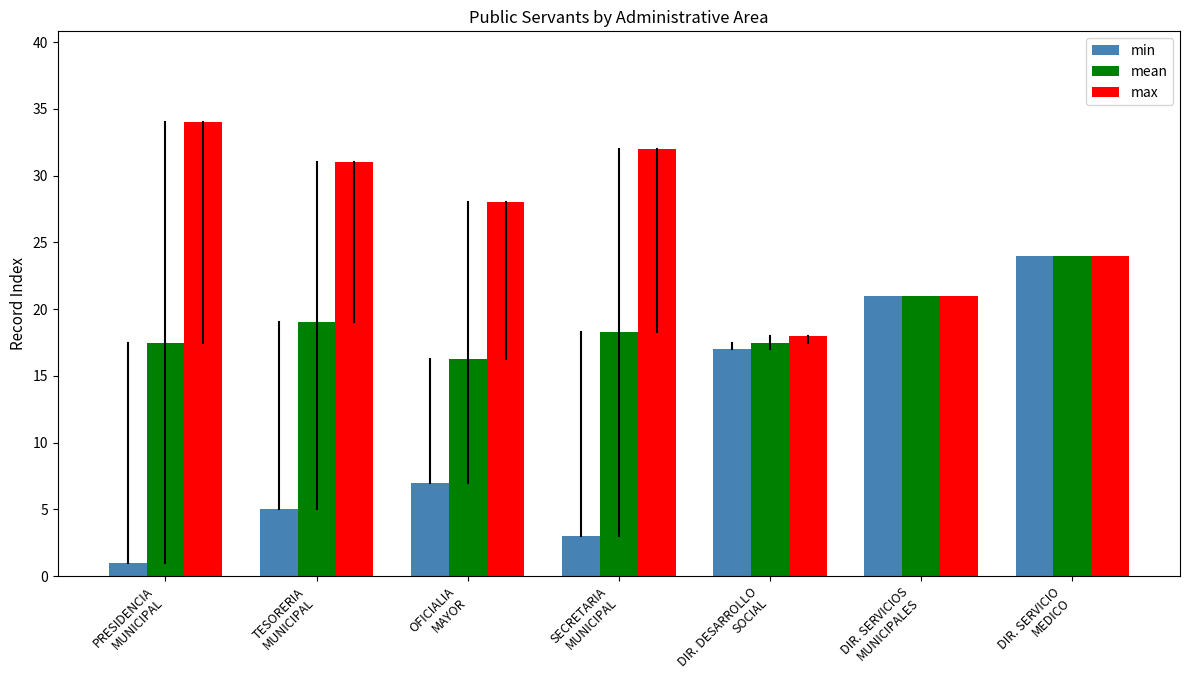

Reading left to right, transcribe all the data shown in this chart.

min: 1.0	5.0	7.0	3.0	17.0	21.0	24.0
mean: 17.5	19.0	16.3	18.3	17.5	21.0	24.0
max: 34.0	31.0	28.0	32.0	18.0	21.0	24.0